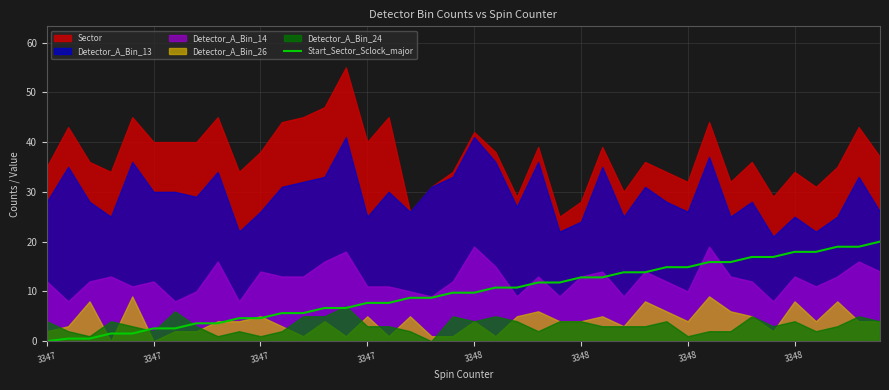

The chart shows a value of 10.8 at 22. True or false?

True